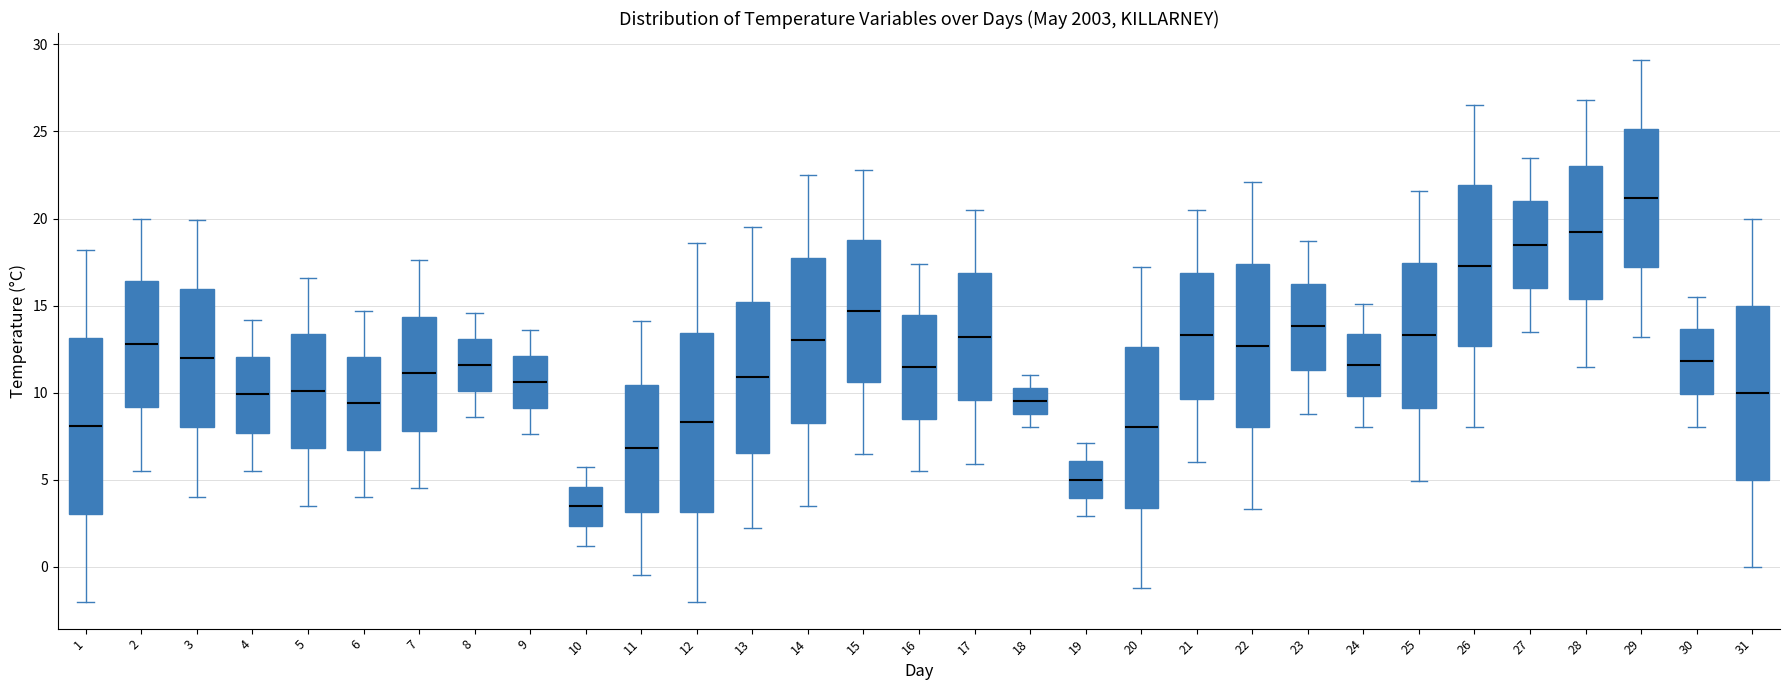

Reading left to right, transcribe this box plot: for each box, give where its median line is, the range the box spans, and where its two whiskers end, as read against the y-axis. The values are not printed on the chart, so give them approximately, as read against the axis.

1: median 8.0, box 3.0 to 13.0, whiskers -2.0 to 18.0
2: median 13.0, box 9.0 to 16.5, whiskers 5.5 to 20.0
3: median 12.0, box 8.0 to 16.0, whiskers 4.0 to 20.0
4: median 10.0, box 7.5 to 12.0, whiskers 5.5 to 14.0
5: median 10.0, box 7.0 to 13.5, whiskers 3.5 to 16.5
6: median 9.5, box 6.5 to 12.0, whiskers 4.0 to 14.5
7: median 11.0, box 8.0 to 14.5, whiskers 4.5 to 17.5
8: median 11.5, box 10.0 to 13.0, whiskers 8.5 to 14.5
9: median 10.5, box 9.0 to 12.0, whiskers 7.5 to 13.5
10: median 3.5, box 2.5 to 4.5, whiskers 1.0 to 5.5
11: median 7.0, box 3.0 to 10.5, whiskers -0.5 to 14.0
12: median 8.5, box 3.0 to 13.5, whiskers -2.0 to 18.5
13: median 11.0, box 6.5 to 15.0, whiskers 2.0 to 19.5
14: median 13.0, box 8.5 to 18.0, whiskers 3.5 to 22.5
15: median 14.5, box 10.5 to 19.0, whiskers 6.5 to 23.0
16: median 11.5, box 8.5 to 14.5, whiskers 5.5 to 17.5
17: median 13.0, box 9.5 to 17.0, whiskers 6.0 to 20.5
18: median 9.5, box 9.0 to 10.5, whiskers 8.0 to 11.0
19: median 5.0, box 4.0 to 6.0, whiskers 3.0 to 7.0
20: median 8.0, box 3.5 to 12.5, whiskers -1.0 to 17.0
21: median 13.5, box 9.5 to 17.0, whiskers 6.0 to 20.5
22: median 12.5, box 8.0 to 17.5, whiskers 3.5 to 22.0
23: median 14.0, box 11.5 to 16.5, whiskers 9.0 to 18.5
24: median 11.5, box 10.0 to 13.5, whiskers 8.0 to 15.0
25: median 13.5, box 9.0 to 17.5, whiskers 5.0 to 21.5
26: median 17.5, box 12.5 to 22.0, whiskers 8.0 to 26.5
27: median 18.5, box 16.0 to 21.0, whiskers 13.5 to 23.5
28: median 19.0, box 15.5 to 23.0, whiskers 11.5 to 27.0
29: median 21.0, box 17.0 to 25.0, whiskers 13.0 to 29.0
30: median 12.0, box 10.0 to 13.5, whiskers 8.0 to 15.5
31: median 10.0, box 5.0 to 15.0, whiskers 0.0 to 20.0